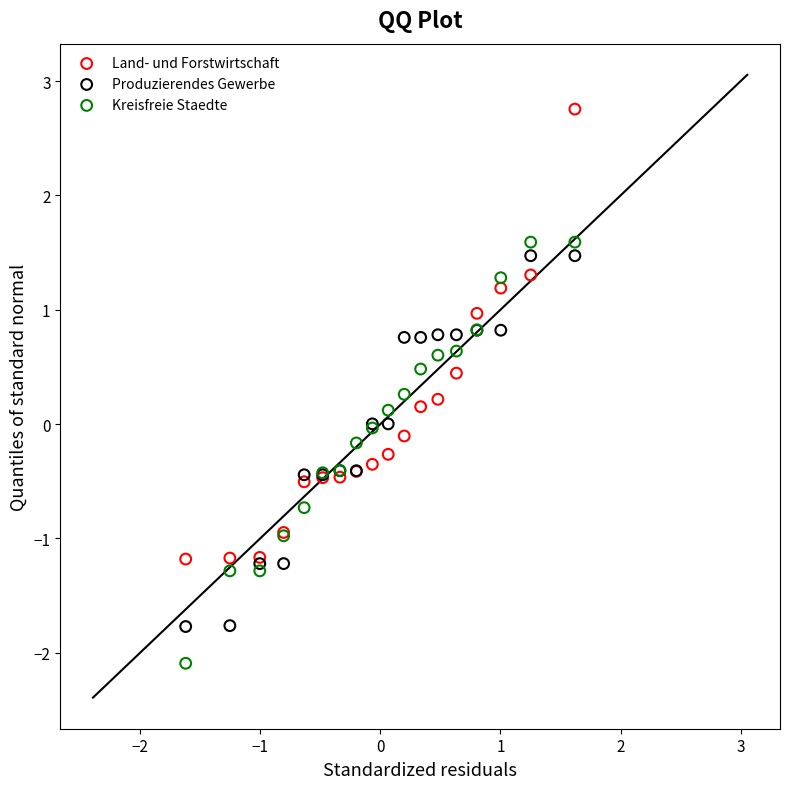

Which series reaches the minimum Y coordinate?

Kreisfreie Staedte